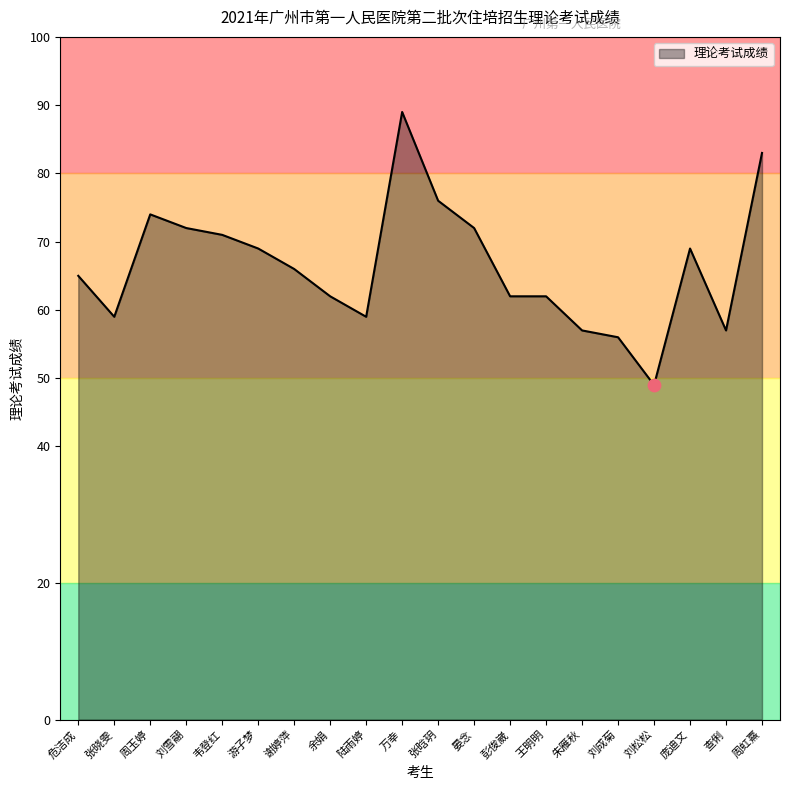

Between 刘雪翮 and 朱雁秋, which is larger?

刘雪翮